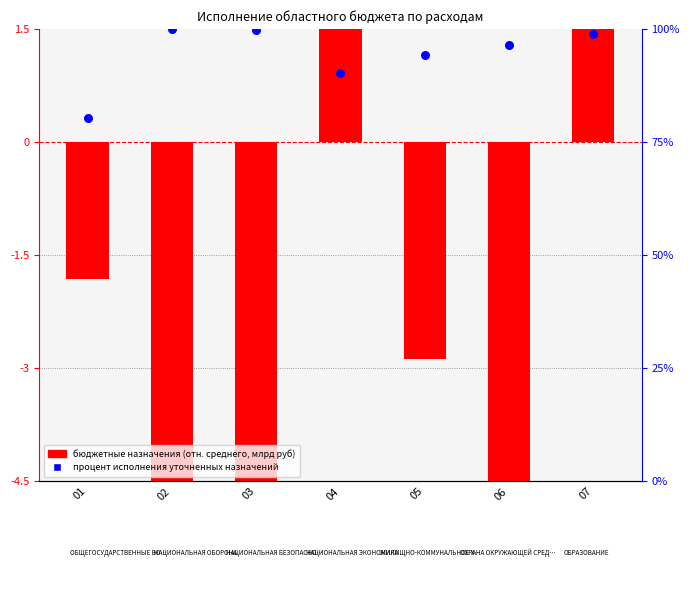

What are all the series names shown in the legend?

бюджетные назначения (млрд руб), процент исполнения уточненных назначений